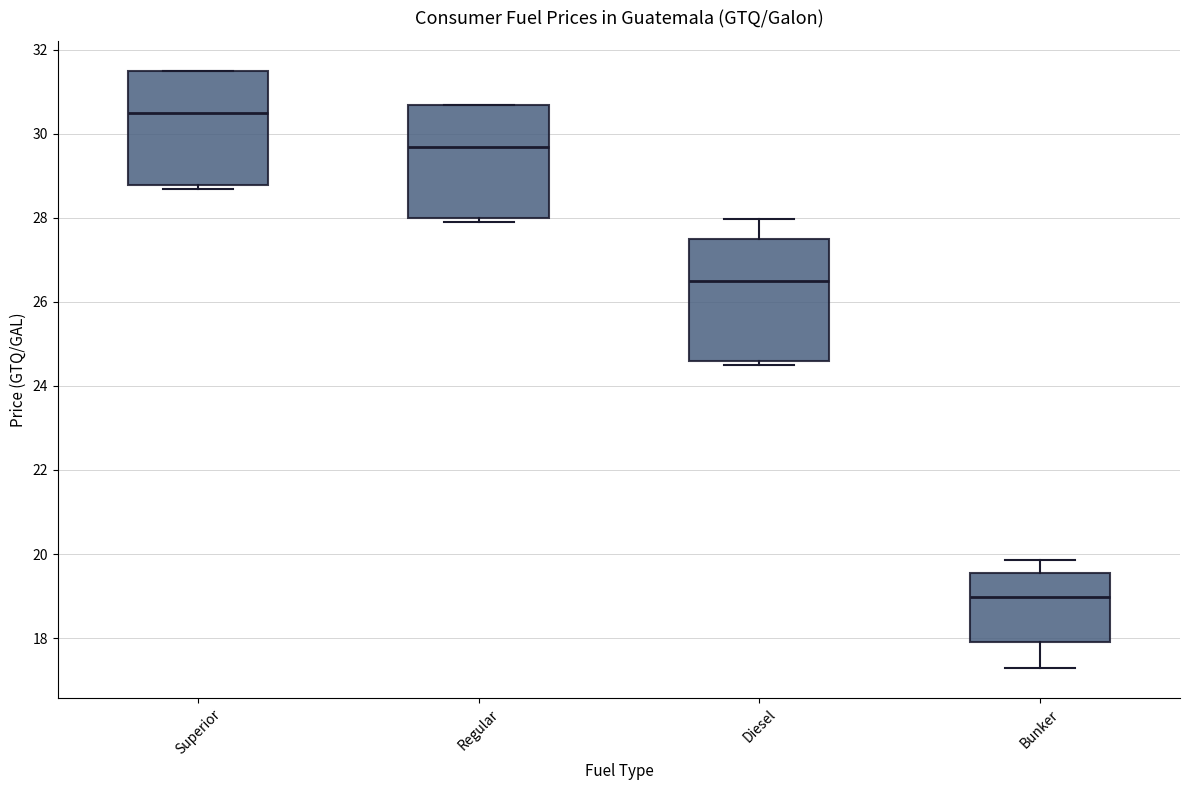

Which box's median line is the lowest?

Bunker